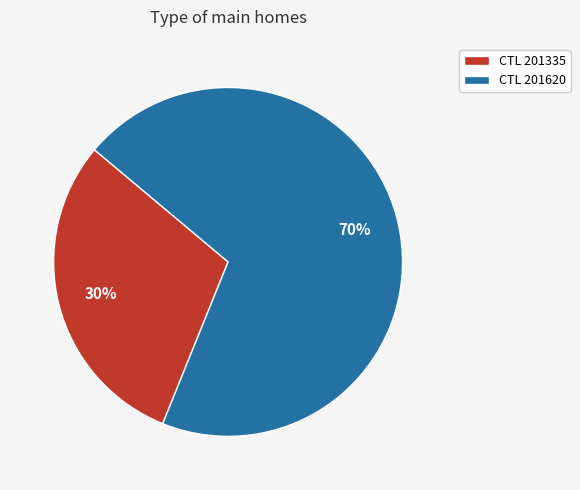

Which slice is the smallest?

CTL 201335